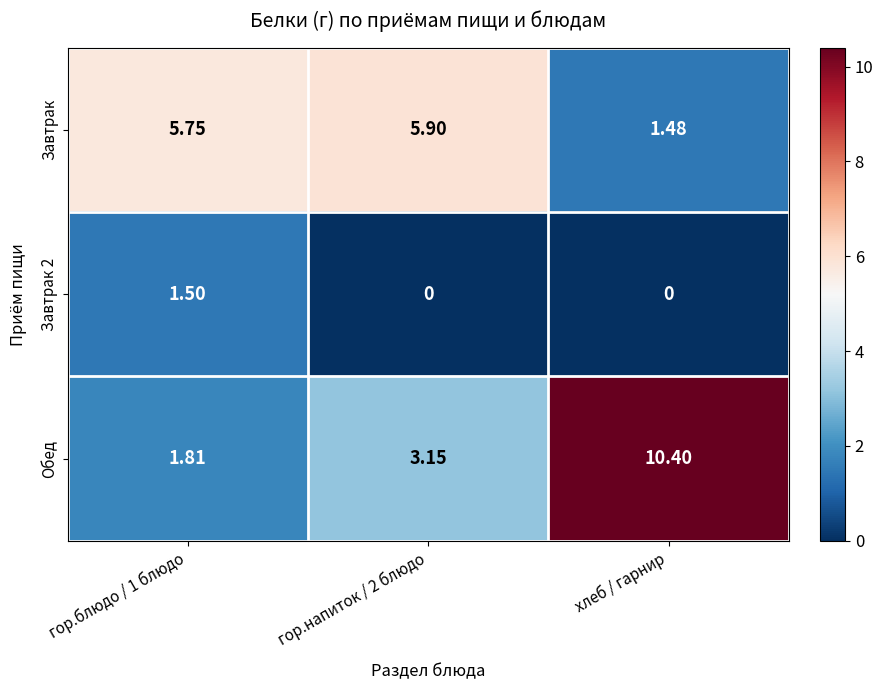

At which label does Завтрак reach its minimum?

хлеб / гарнир